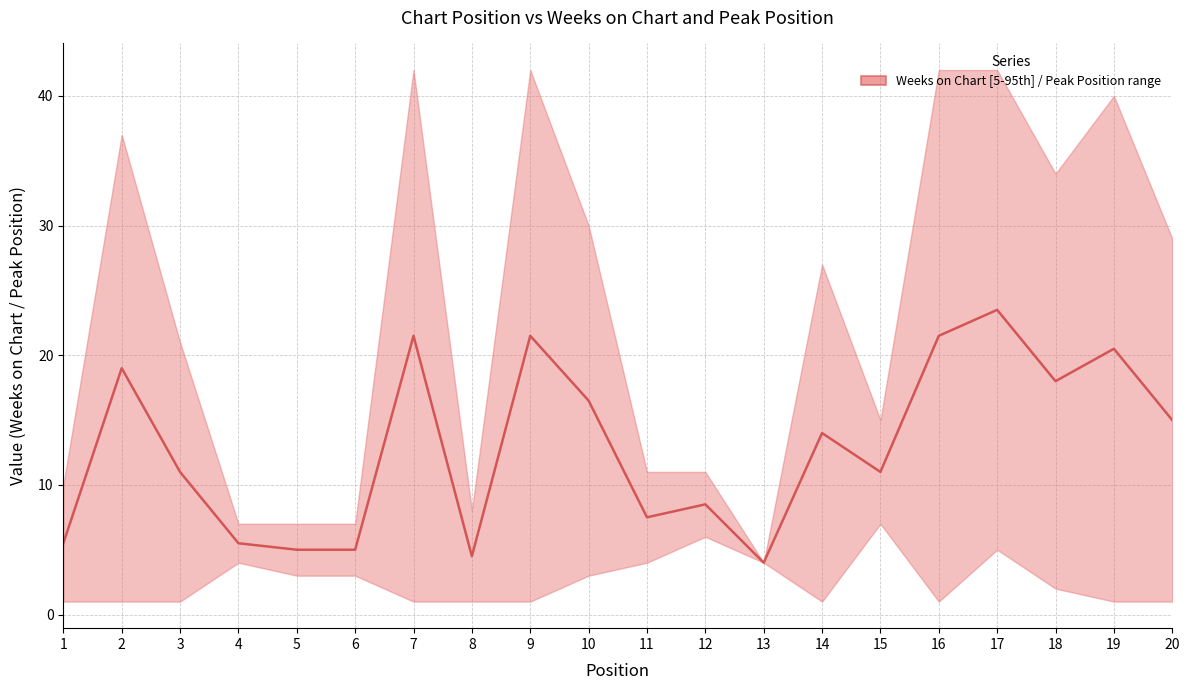

List the labels in order of value, smallest first.

13, 8, 5, 6, 1, 4, 11, 12, 3, 15, 14, 20, 10, 18, 2, 19, 7, 9, 16, 17